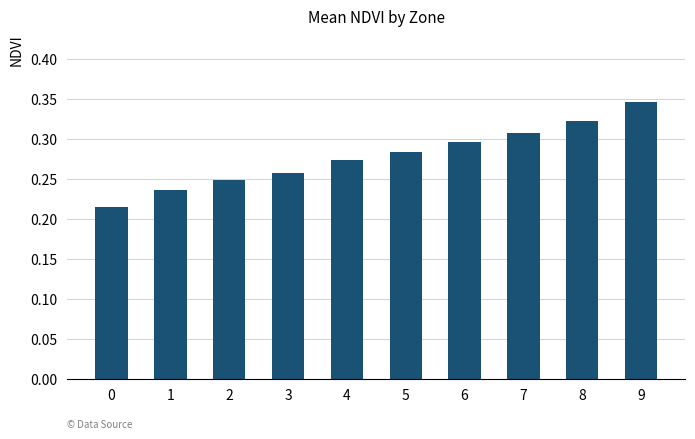

At which category does the chart reach its peak across all series?

9